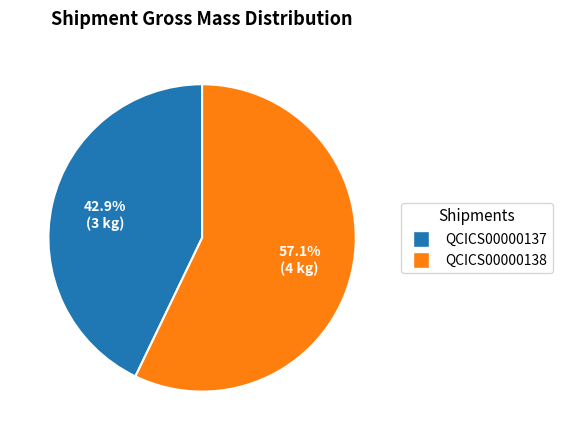

Is there any slice that represents more than half of the pie?

Yes